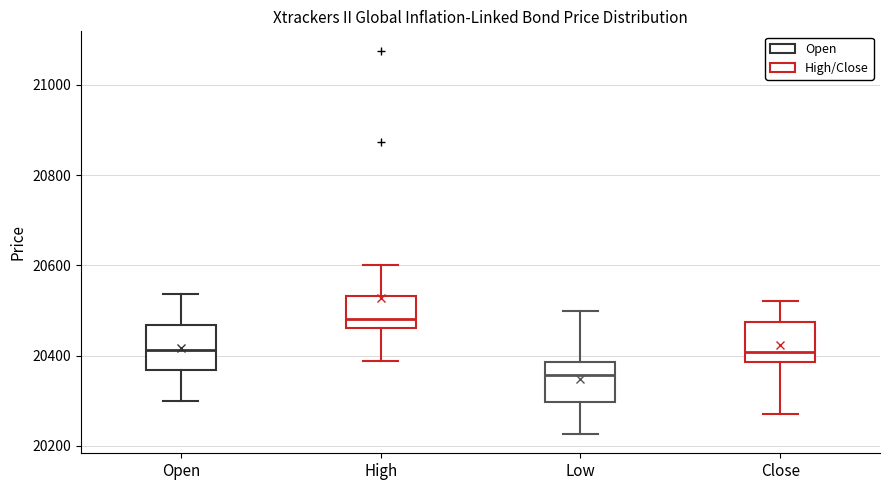

Where is the lower edge of the box for High on the y-axis? The values are not printed on the chart, so give them approximately, as read against the axis.

20460